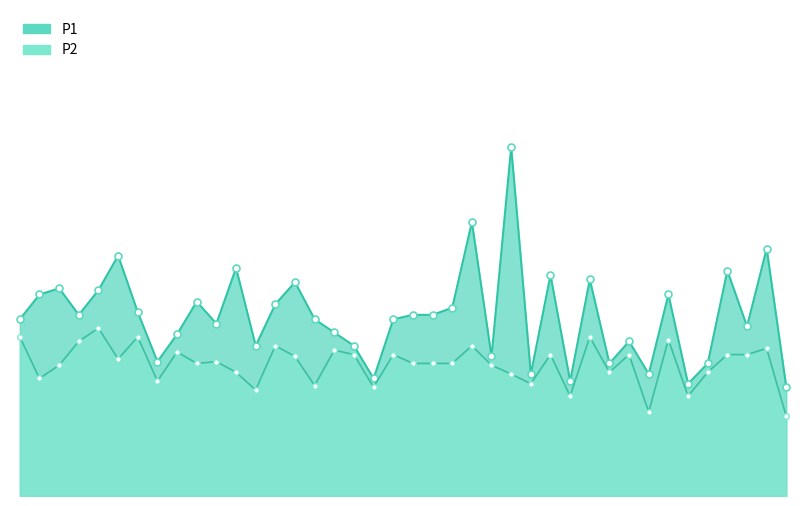

What is the difference between the P1 values at 01:19 and 01:16?

0.4